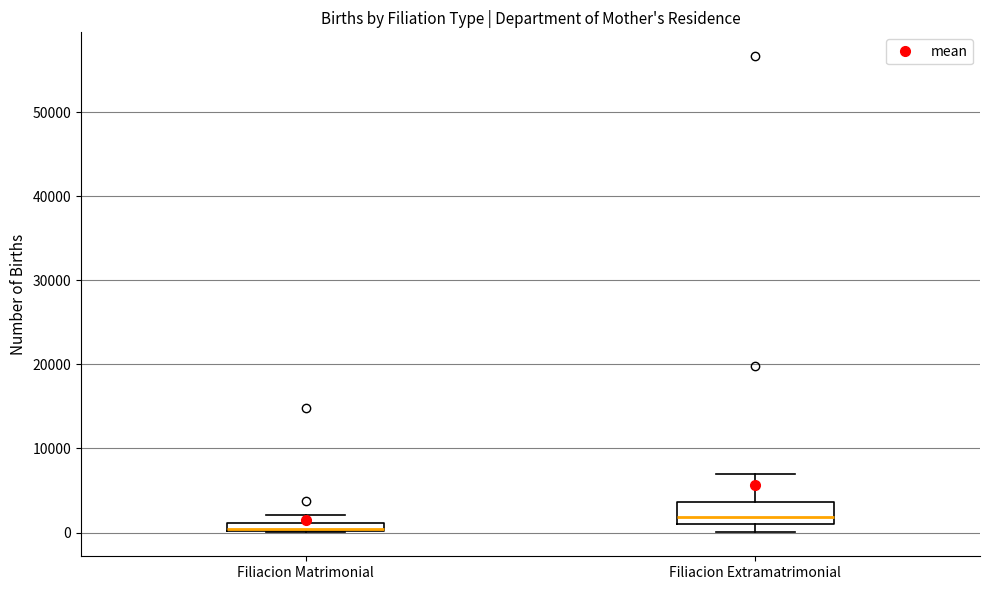

Comparing the boxes themselves (not the whiskers), which one is the tallest?

Filiacion Extramatrimonial